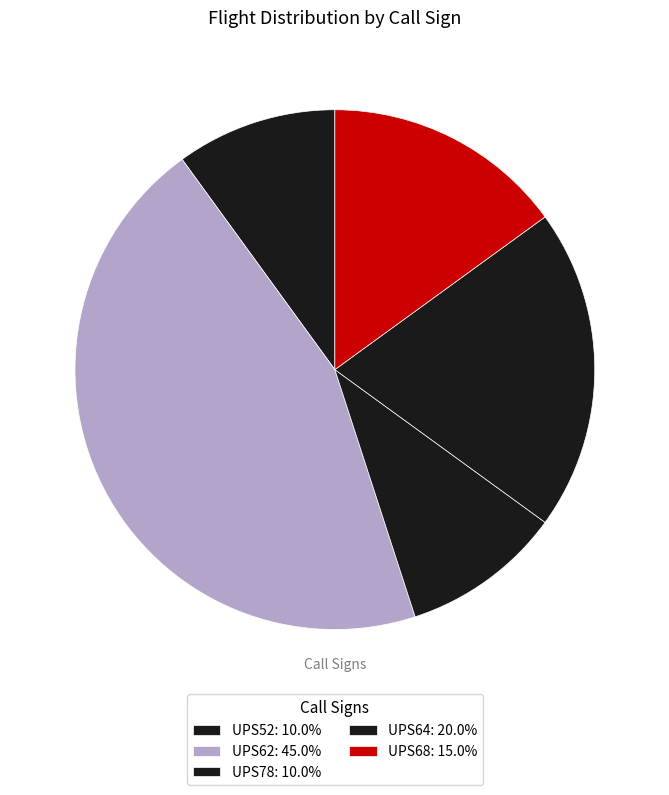

How many slices are in this pie chart?

5